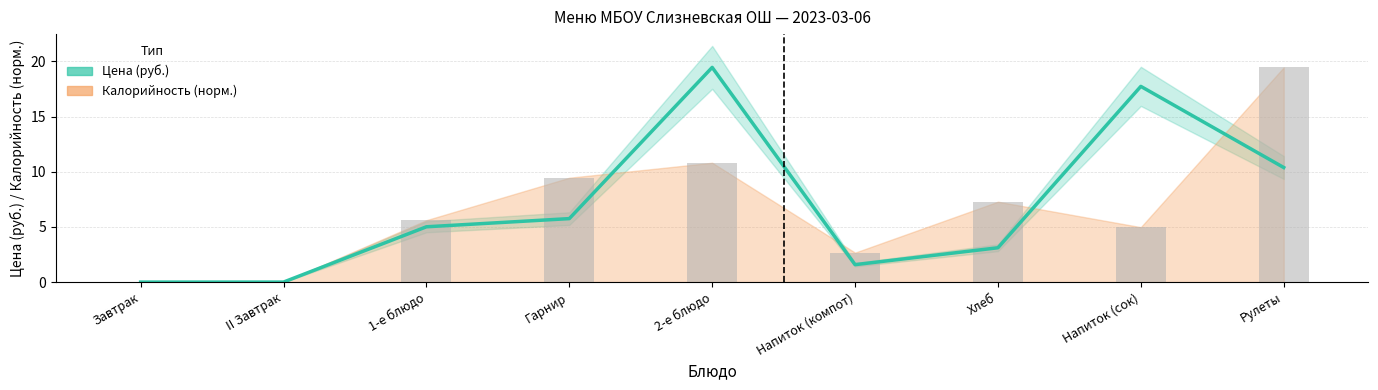

What is the difference between the maximum and minimum values?

19.4